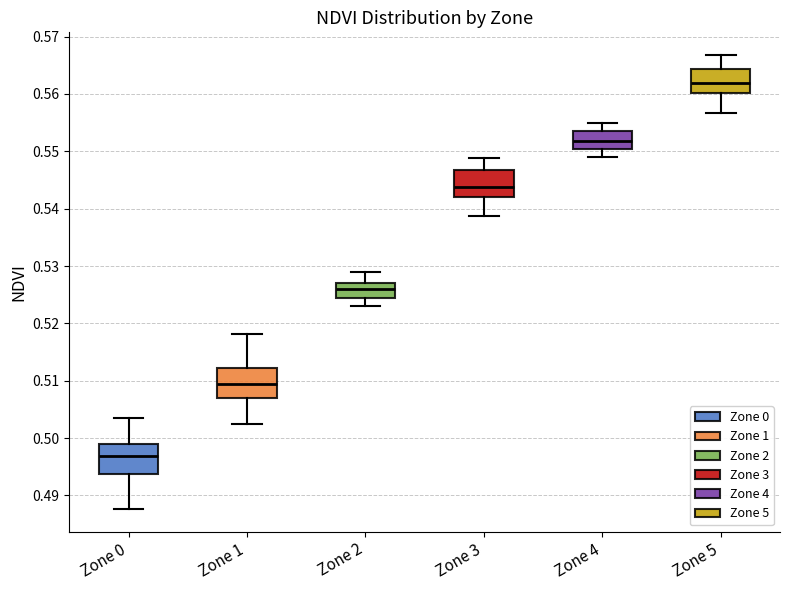

Reading left to right, read every box against the y-axis: the position of its median line, the range the box covers, and the ends of its whiskers. The values are not printed on the chart, so give them approximately, as read against the axis.

Zone 0: median 0.497, box 0.494 to 0.499, whiskers 0.488 to 0.503
Zone 1: median 0.509, box 0.507 to 0.512, whiskers 0.502 to 0.518
Zone 2: median 0.526, box 0.524 to 0.527, whiskers 0.523 to 0.529
Zone 3: median 0.544, box 0.542 to 0.547, whiskers 0.539 to 0.549
Zone 4: median 0.552, box 0.550 to 0.553, whiskers 0.549 to 0.555
Zone 5: median 0.562, box 0.560 to 0.564, whiskers 0.557 to 0.567